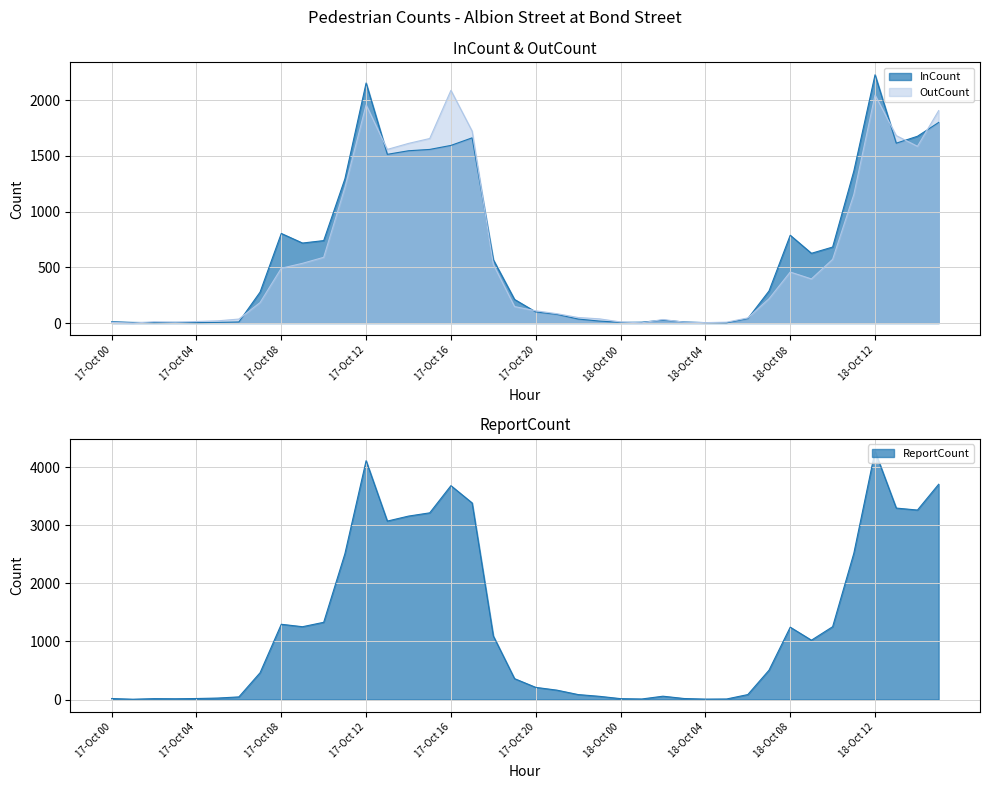

What is the sum of all InCount values?

26084